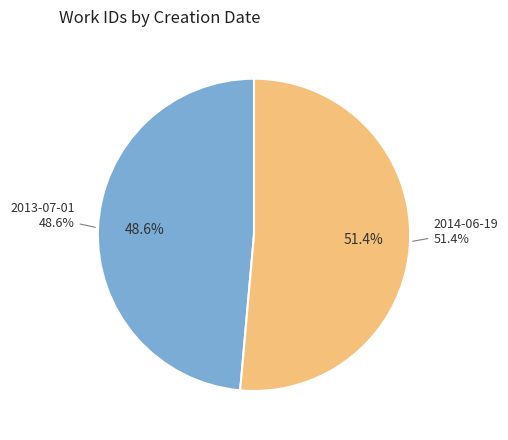

How many segments does this pie chart have?

2